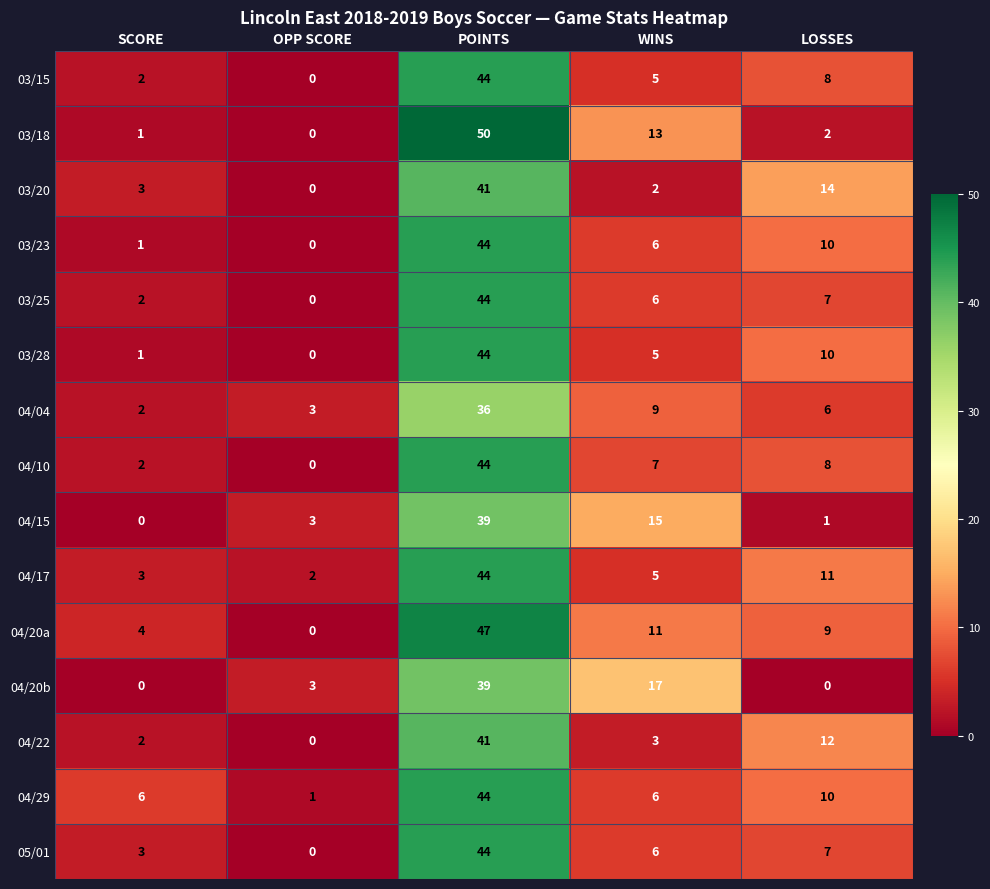

At which label does 04/17 first exceed 5?

POINTS